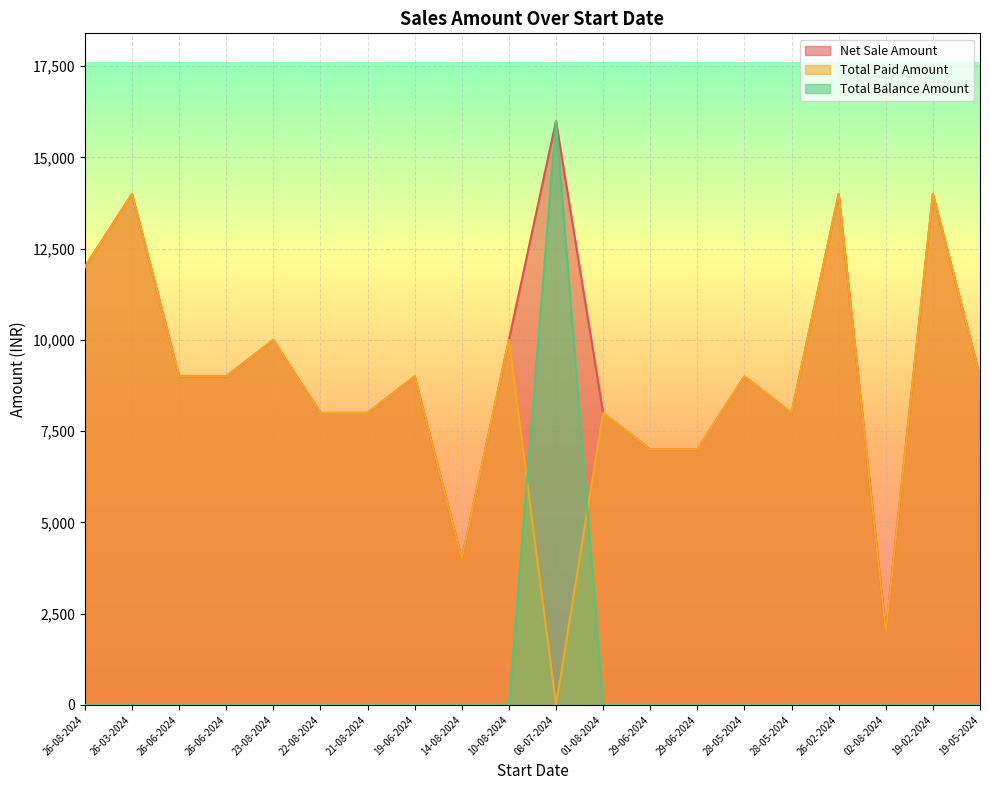

Between 19-02-2024 and 08-07-2024, which is larger?

08-07-2024